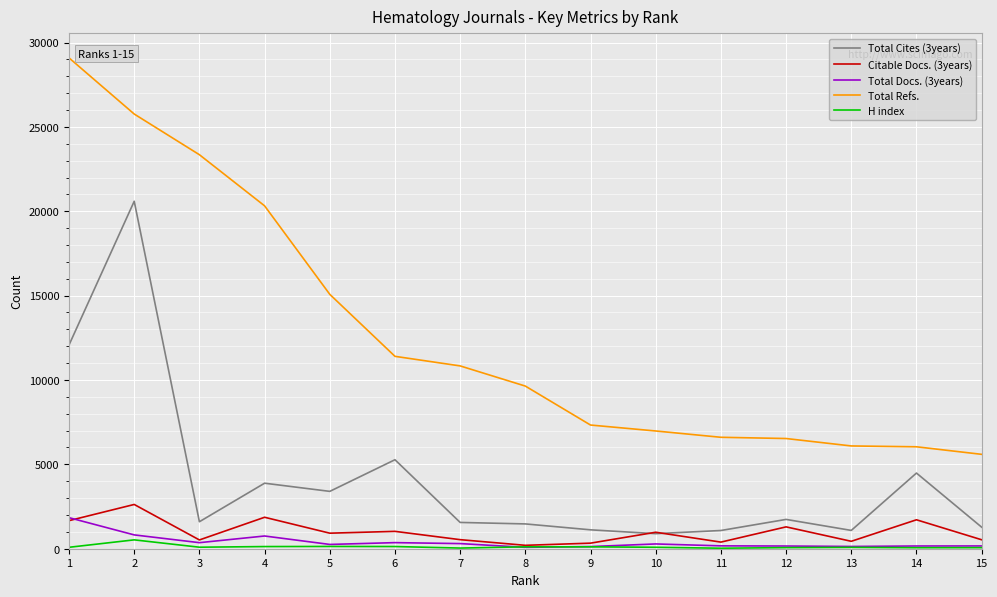

Which series has the largest total across all categories?

Total Refs.